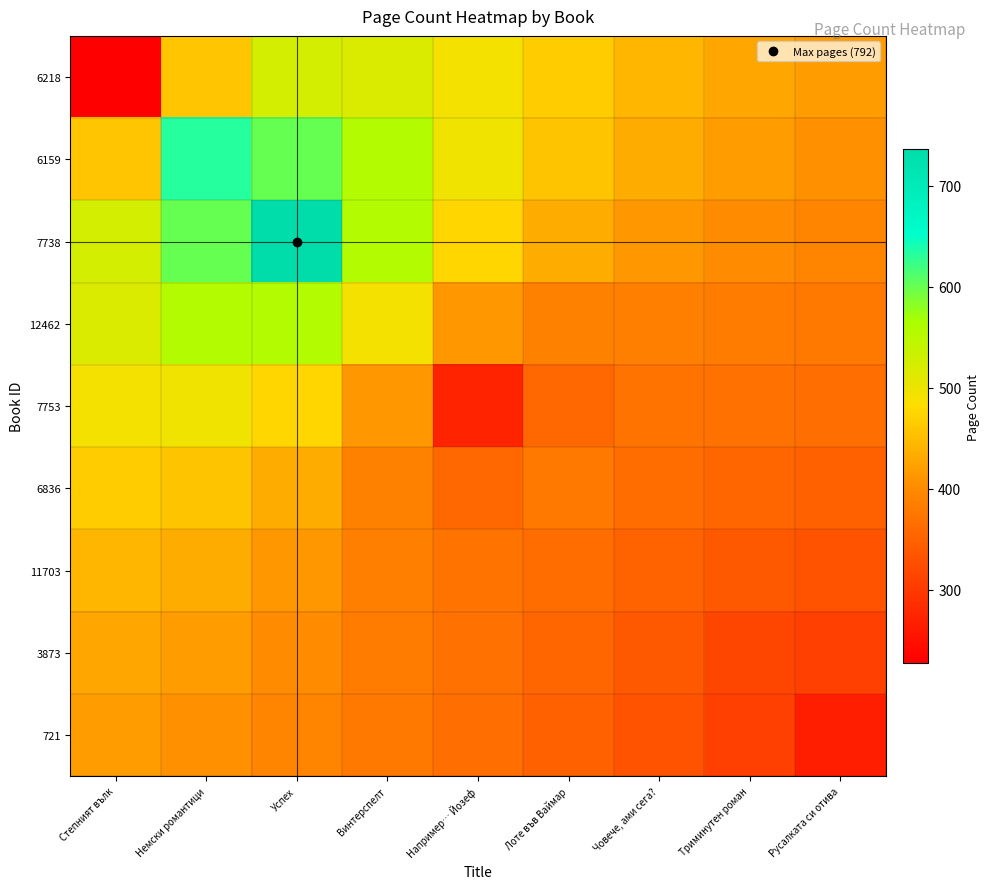

Reading left to right, what are all the values shown in this chart?

6218: Степният вълк=226.9	Немски романтици=459.0	Успех=525.0	Винтерспелт=519.5	Например… Йозеф=492.3	Лоте във Ваймар=464.6	Човече, ами сега?=443.0	Триминутен роман=427.5	Русалката си отива=416.4
6159: Степният вълк=459.0	Немски романтици=631.9	Успех=601.4	Винтерспелт=556.1	Например… Йозеф=497.2	Лоте във Ваймар=457.0	Човече, ами сега?=432.2	Триминутен роман=416.8	Русалката си отива=406.6
7738: Степният вълк=525.0	Немски романтици=601.4	Успех=736.8	Винтерспелт=556.5	Например… Йозеф=475.3	Лоте във Ваймар=432.5	Човече, ами сега?=412.6	Триминутен роман=401.5	Русалката си отива=394.0
12462: Степният вълк=519.5	Немски романтици=556.1	Успех=556.5	Винтерспелт=492.8	Например… Йозеф=413.1	Лоте във Ваймар=389.3	Човече, ами сега?=388.0	Триминутен роман=384.2	Русалката си отива=379.9
7753: Степният вълк=492.3	Немски романтици=497.2	Успех=475.3	Винтерспелт=413.1	Например… Йозеф=272.5	Лоте във Ваймар=357.4	Човече, ами сега?=370.6	Триминутен роман=368.8	Русалката си отива=365.4
6836: Степният вълк=464.6	Немски романтици=457.0	Успех=432.5	Винтерспелт=389.3	Например… Йозеф=357.4	Лоте във Ваймар=377.8	Човече, ами сега?=362.6	Триминутен роман=355.1	Русалката си отива=350.1
11703: Степният вълк=443.0	Немски романтици=432.2	Успех=412.6	Винтерспелт=388.0	Например… Йозеф=370.6	Лоте във Ваймар=362.6	Човече, ами сега?=351.9	Триминутен роман=339.1	Русалката си отива=331.8
3873: Степният вълк=427.5	Немски романтици=416.8	Успех=401.5	Винтерспелт=384.2	Например… Йозеф=368.8	Лоте във Ваймар=355.1	Човече, ами сега?=339.1	Триминутен роман=315.1	Русалката си отива=308.2
721: Степният вълк=416.4	Немски романтици=406.6	Успех=394.0	Винтерспелт=379.9	Например… Йозеф=365.4	Лоте във Ваймар=350.1	Човече, ами сега?=331.8	Триминутен роман=308.2	Русалката си отива=265.6